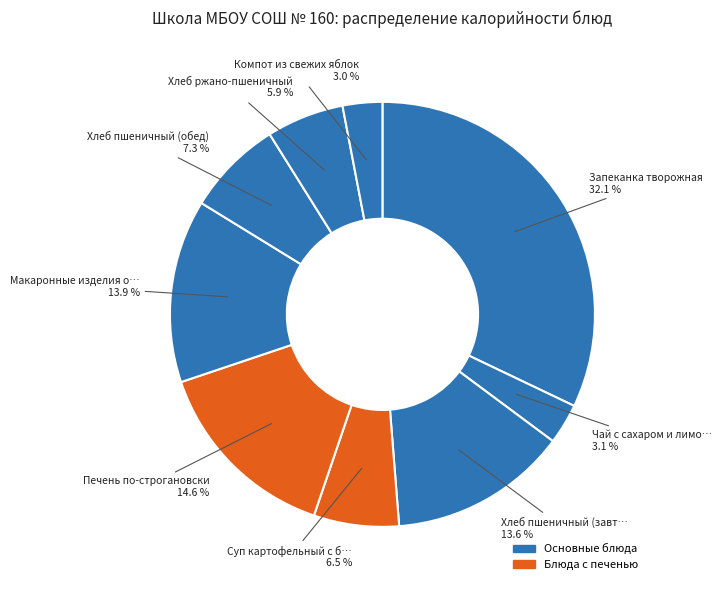

How many slices are in this pie chart?

9